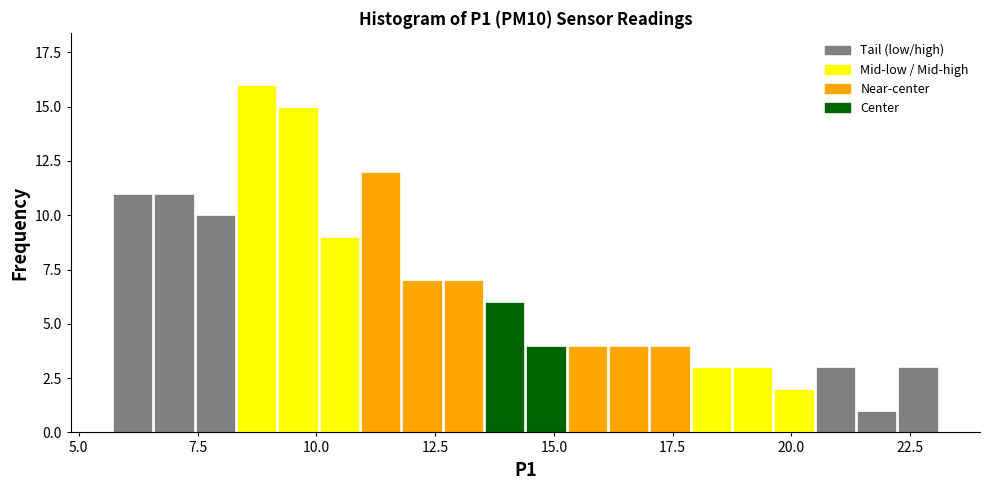

Read against the x-axis, roughly where is the centre of the tallest bar?

8.5